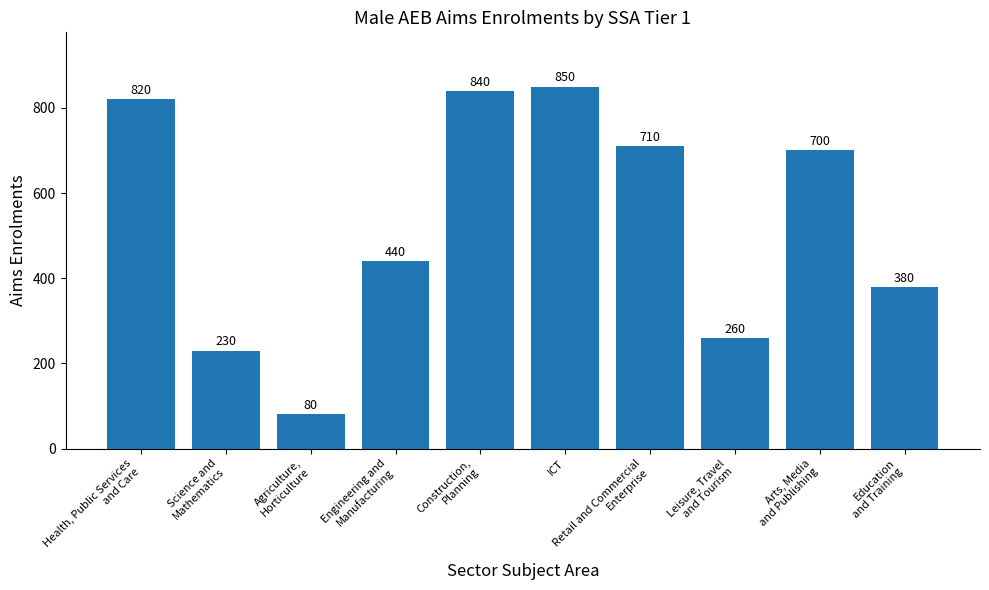

Reading left to right, transcribe all the data shown in this chart.

820	230	80	440	840	850	710	260	700	380